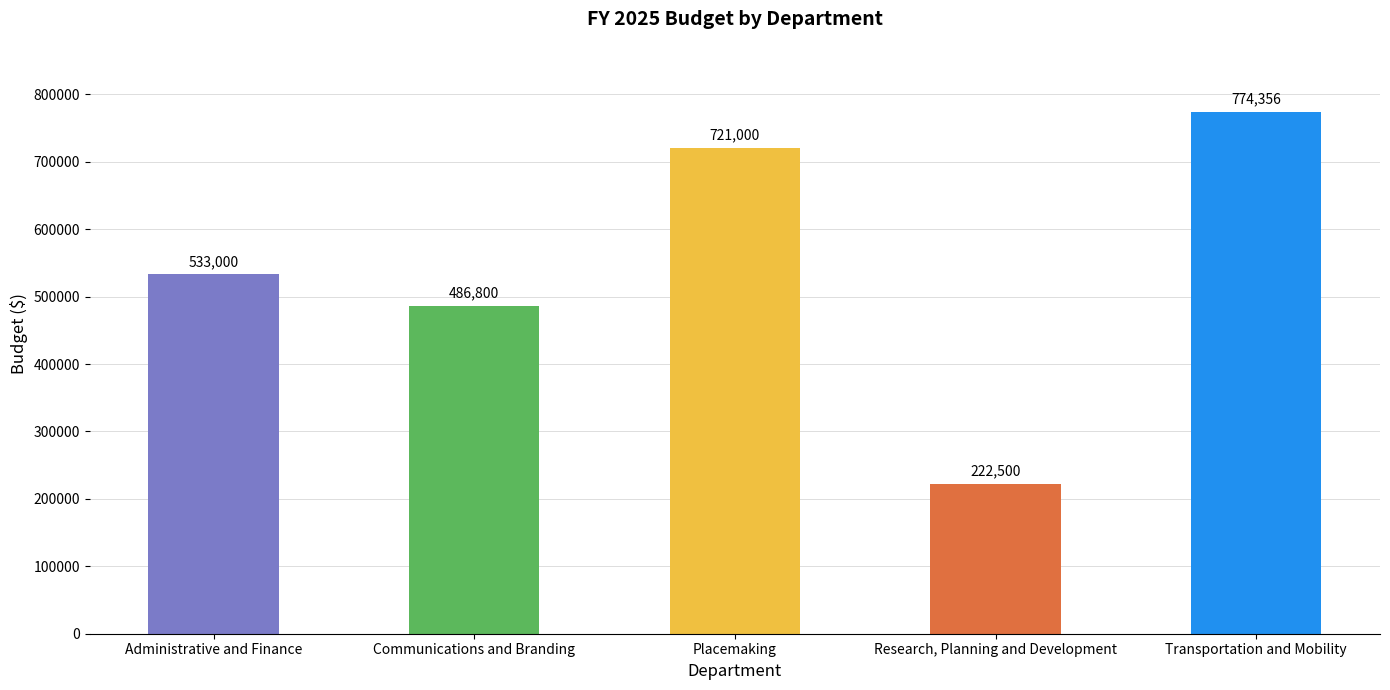

What is the sum of the values at Placemaking and Research, Planning and Development?

943500